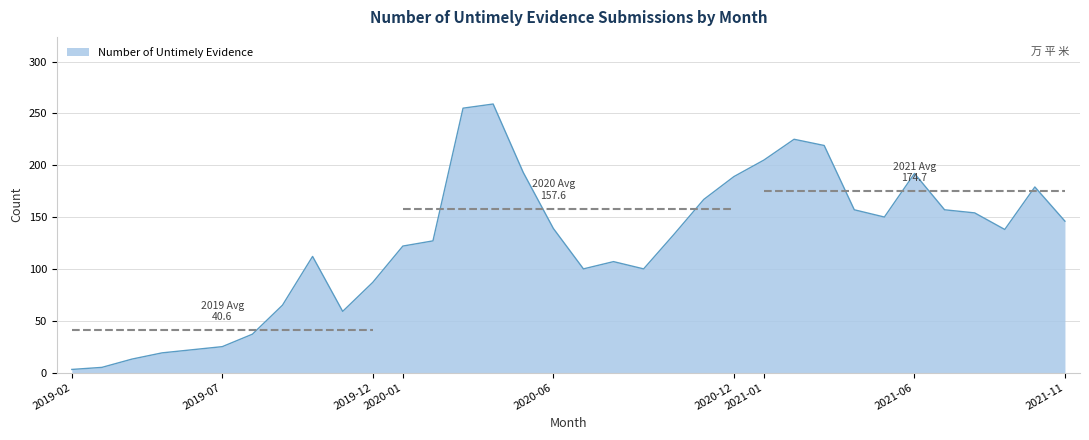

What is the change in value from 2019-10 to 2020-09?

-12